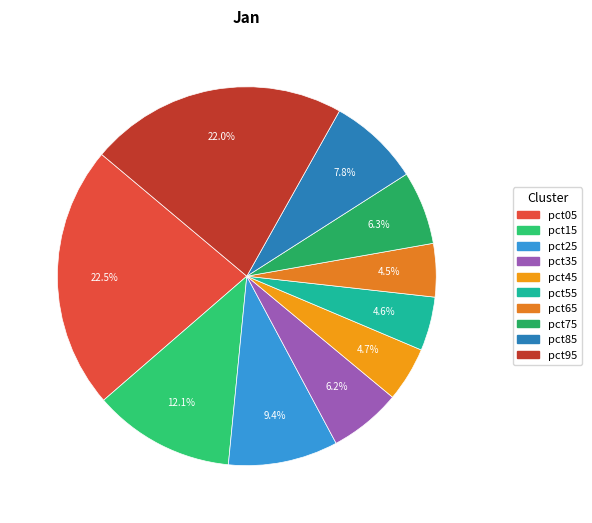

How many segments does this pie chart have?

10